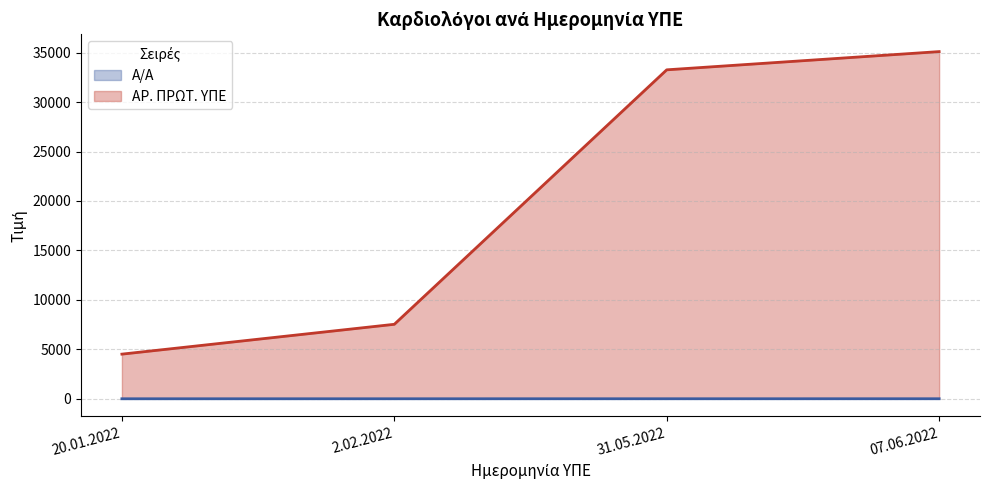

What is the total value across all series at 07.06.2022?

35111